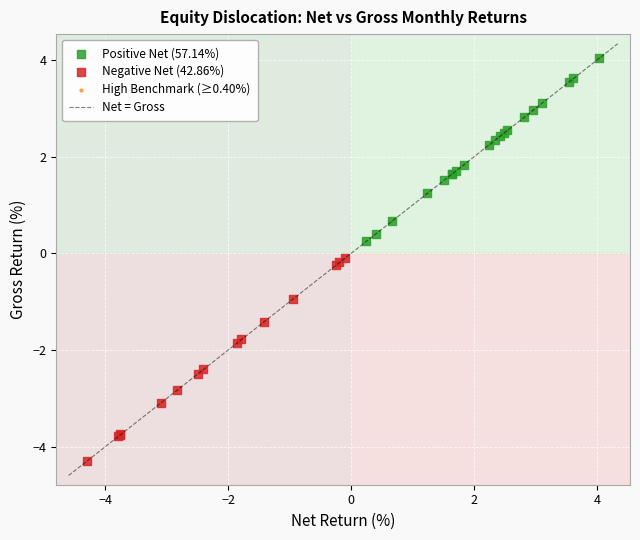

Which series has the largest Y range (max minus min)?

High Benchmark (≥0.40%)